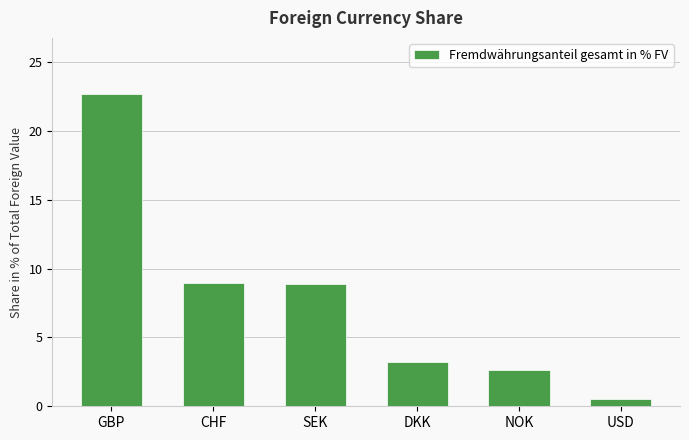

Which category has the lowest value across all series?

USD